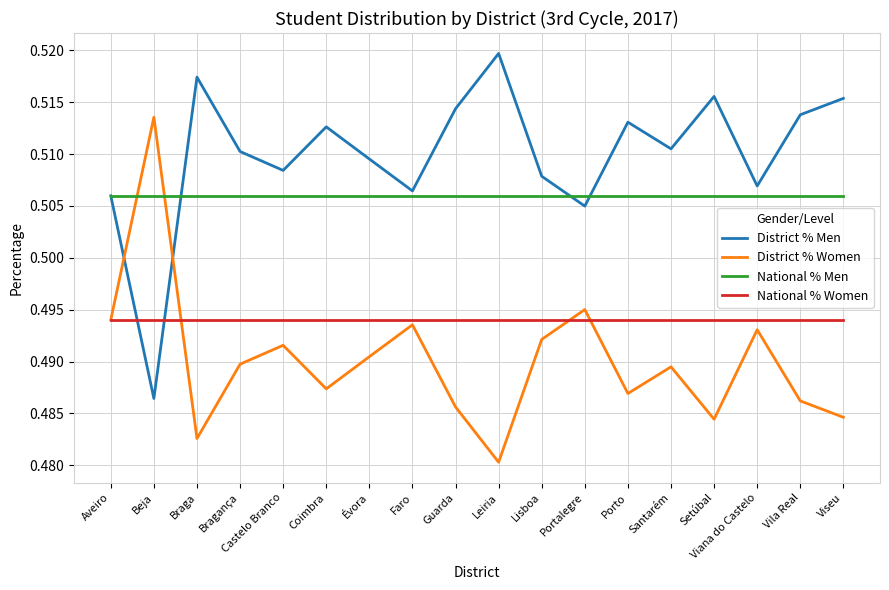

What position from the left is Santarém?

14